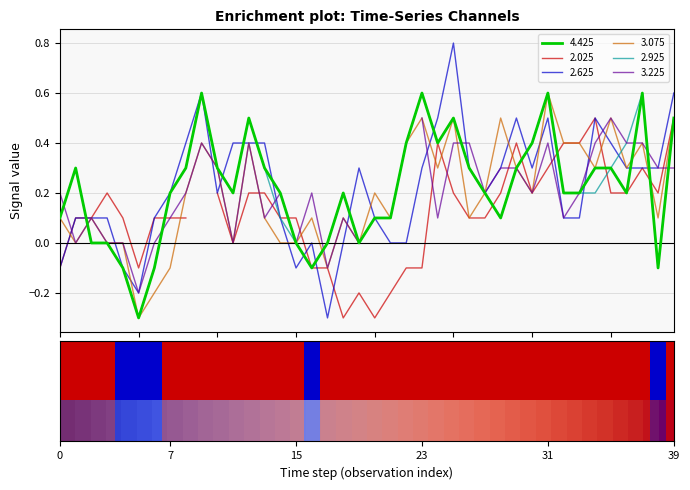

The value at 13 is 0.2. True or false?

False